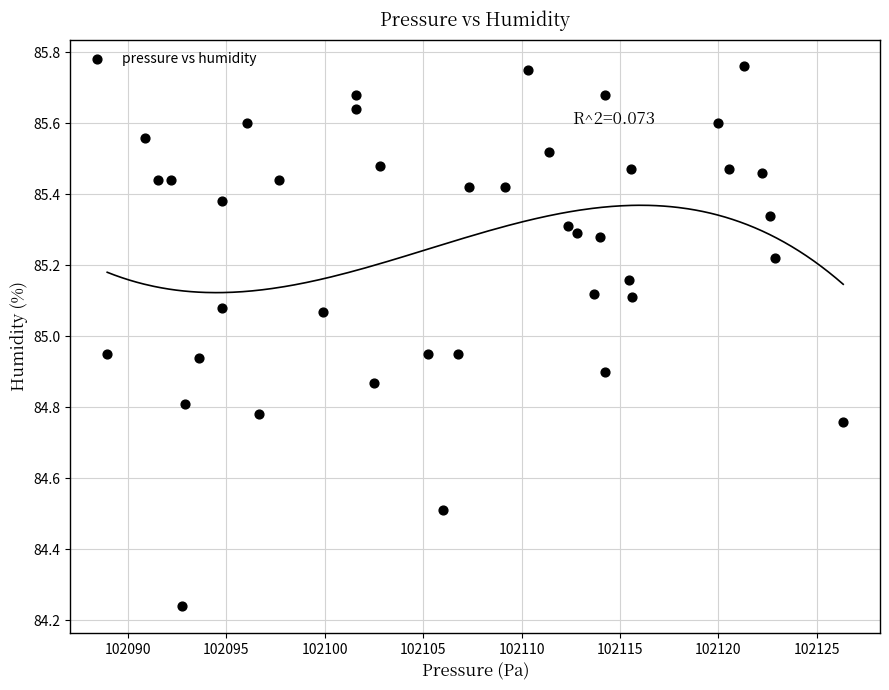

What is the range of X values (max minus min)?

37.4